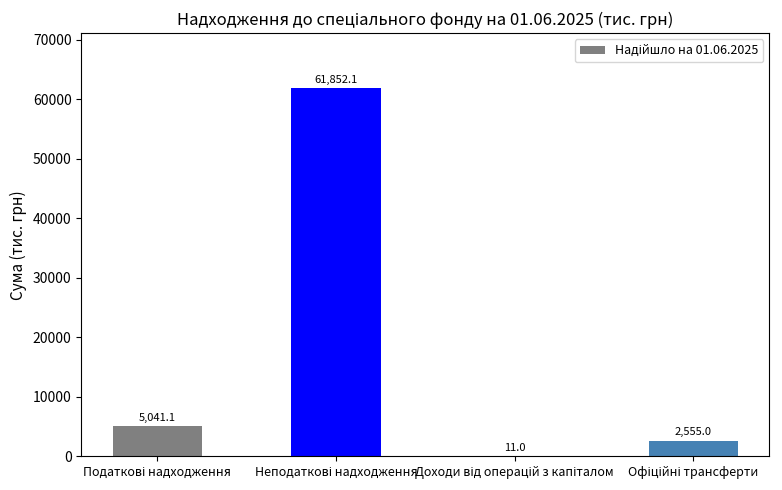

What is the sum of all values?

69459.2